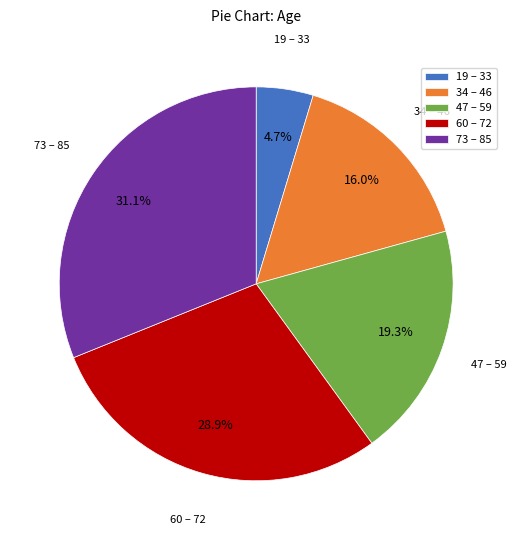

To the nearest percent, what is the average slice percentage?

20%